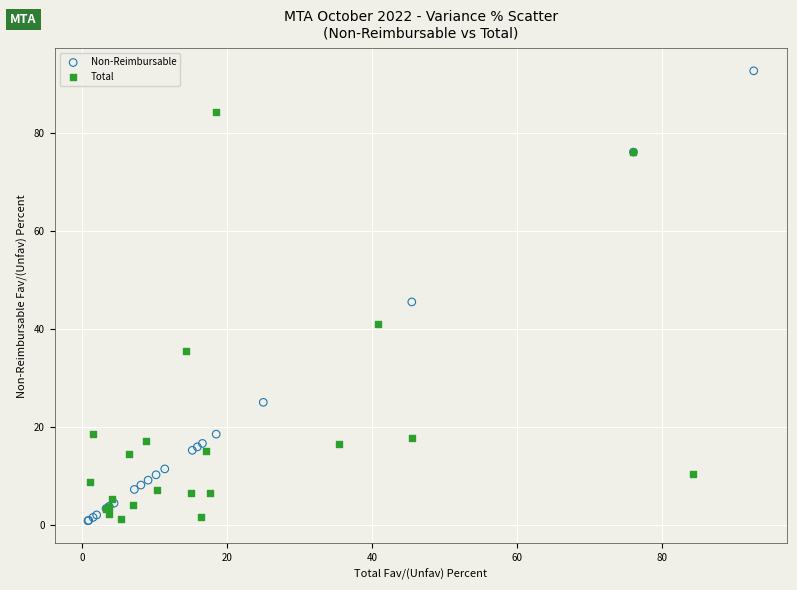

Which series has the largest Y range (max minus min)?

Non-Reimbursable